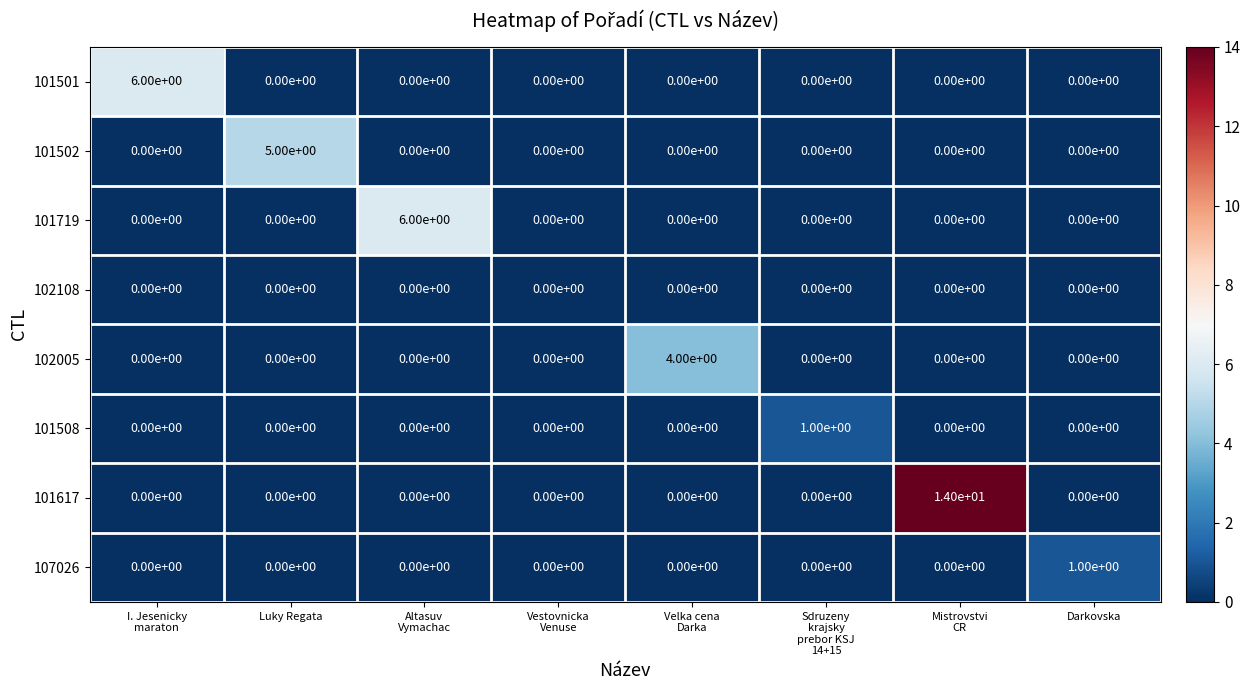

What is the difference between the highest and lowest values at I. Jesenicky
maraton?

6